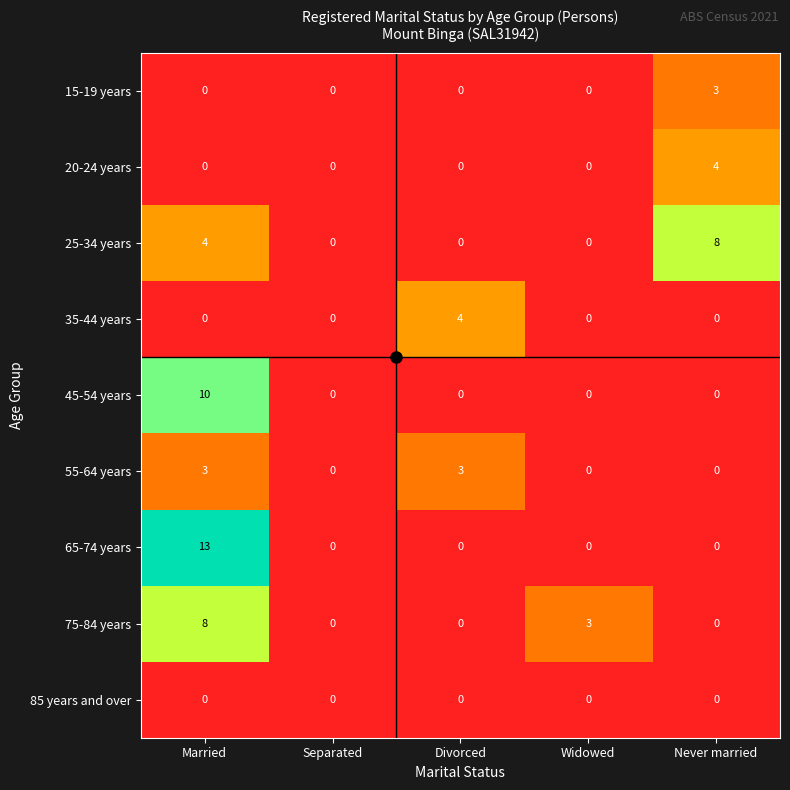

The value of 85 years and over at Separated is 0. True or false?

True